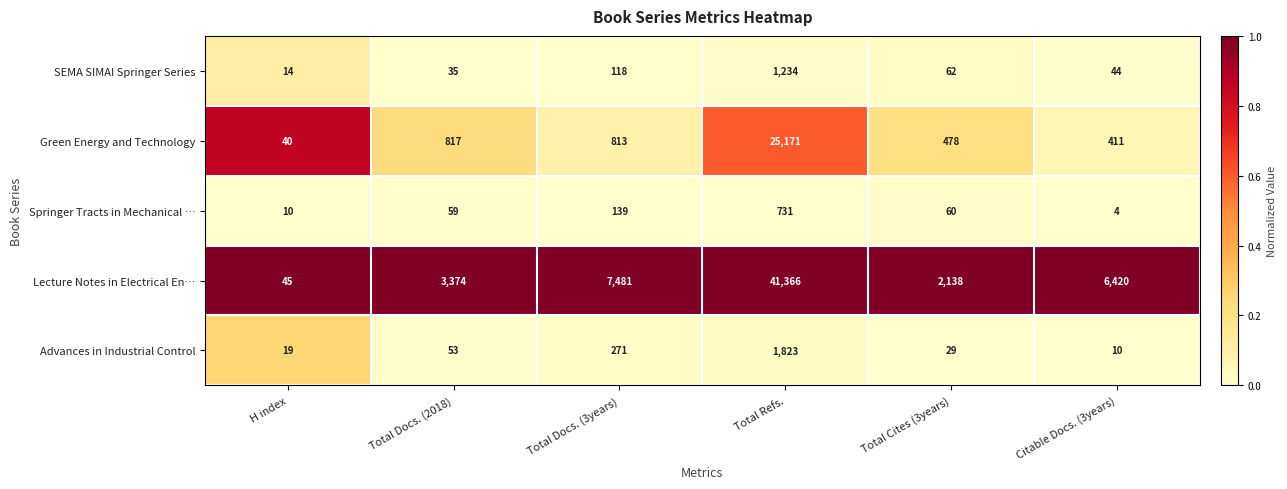

The value of Green Energy and Technology at Total Docs. (3years) is 813. True or false?

True